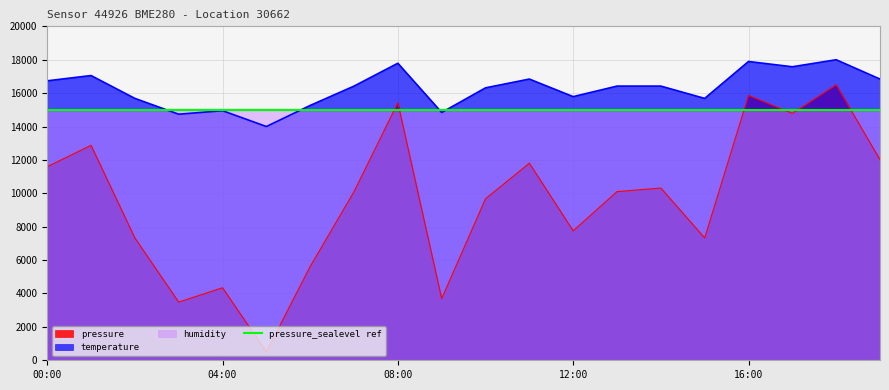

Reading left to right, list all the values displayed in this chart.

pressure: 00:00=11591.2	01:00=12873.2	02:00=7326.8	03:00=3484.1	04:00=4342.7	05:00=500.0	06:00=5619.7	07:00=10100.0	08:00=15423.8	09:00=3694.9	10:00=9673.2	11:00=11802.1	12:00=7753.6	13:00=10100.0	14:00=10315.9	15:00=7326.8	16:00=15862.4	17:00=14786.1	18:00=16500.0	19:00=12012.9
temperature: 00:00=16736.8	01:00=17052.6	02:00=15684.2	03:00=14736.8	04:00=14947.4	05:00=14000.0	06:00=15263.2	07:00=16421.1	08:00=17789.5	09:00=14842.1	10:00=16315.8	11:00=16842.1	12:00=15789.5	13:00=16421.1	14:00=16421.1	15:00=15684.2	16:00=17894.7	17:00=17578.9	18:00=18000.0	19:00=16842.1